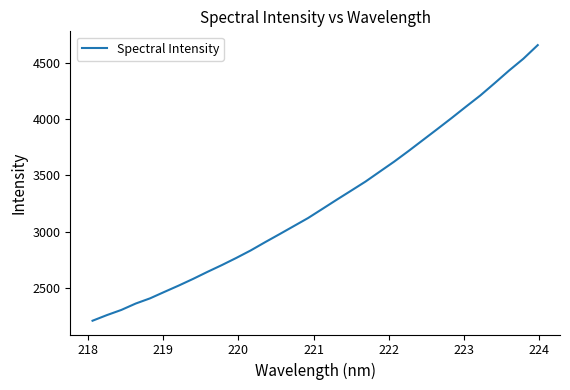

What is the maximum value shown in the chart?

4656.6